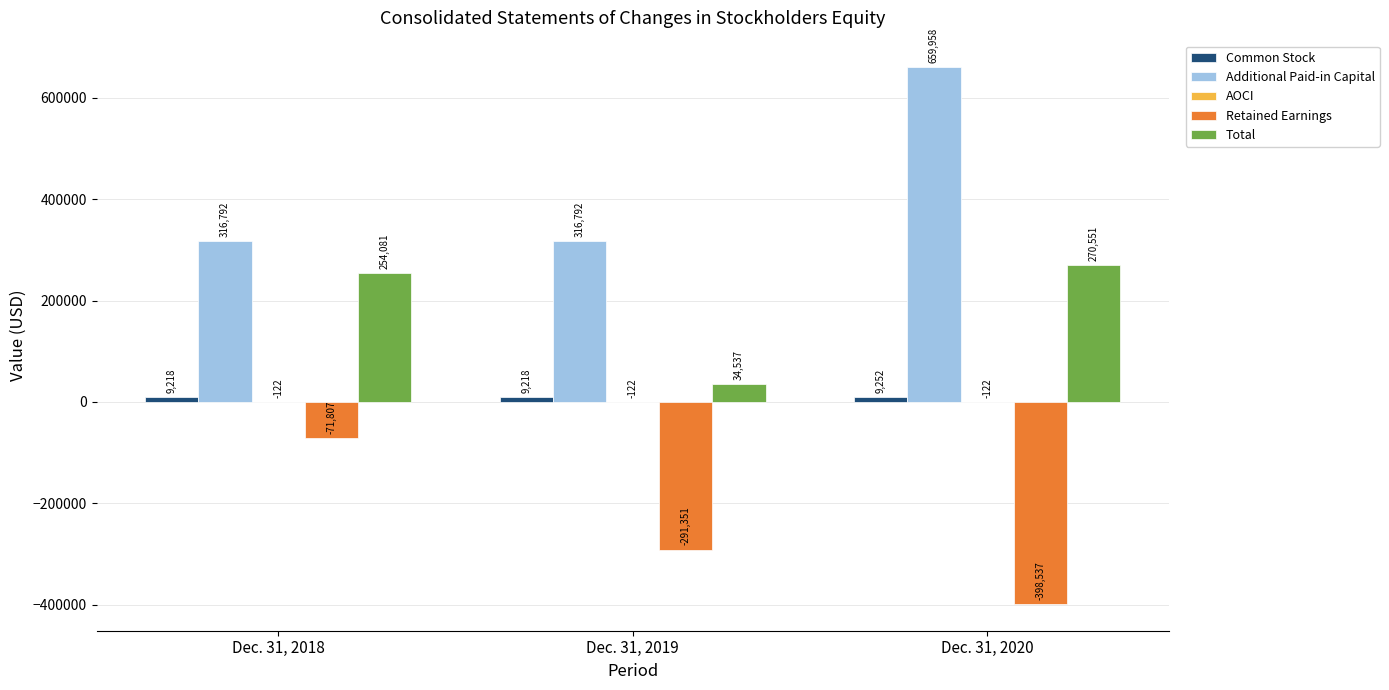

How many Retained Earnings values are between -398537 and -71807?

3